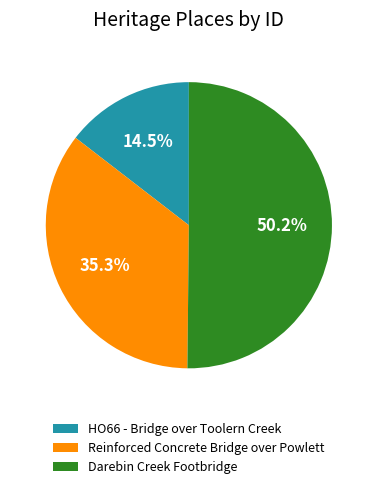

What portion of the pie excludes Darebin Creek Footbridge?

49.8%